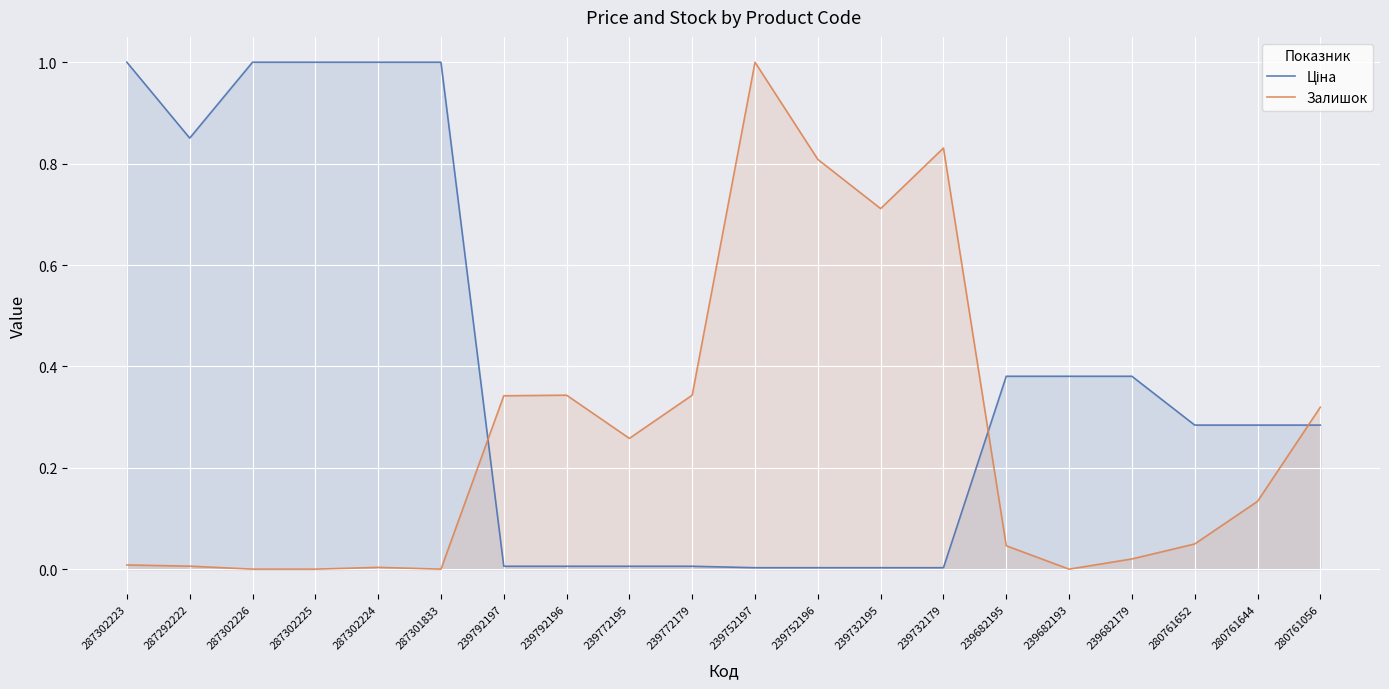

True or false: Залишок has a value of 0.1 at 280761644.

True